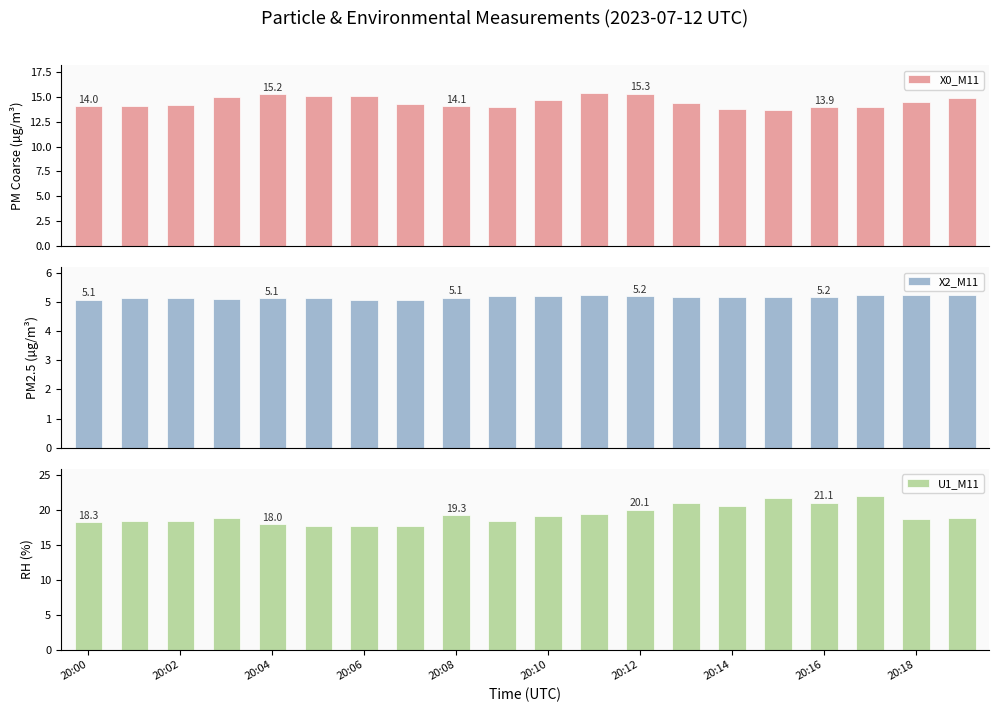

Rank the series by their average value, from lowest to highest.

X2_M11, X0_M11, U1_M11